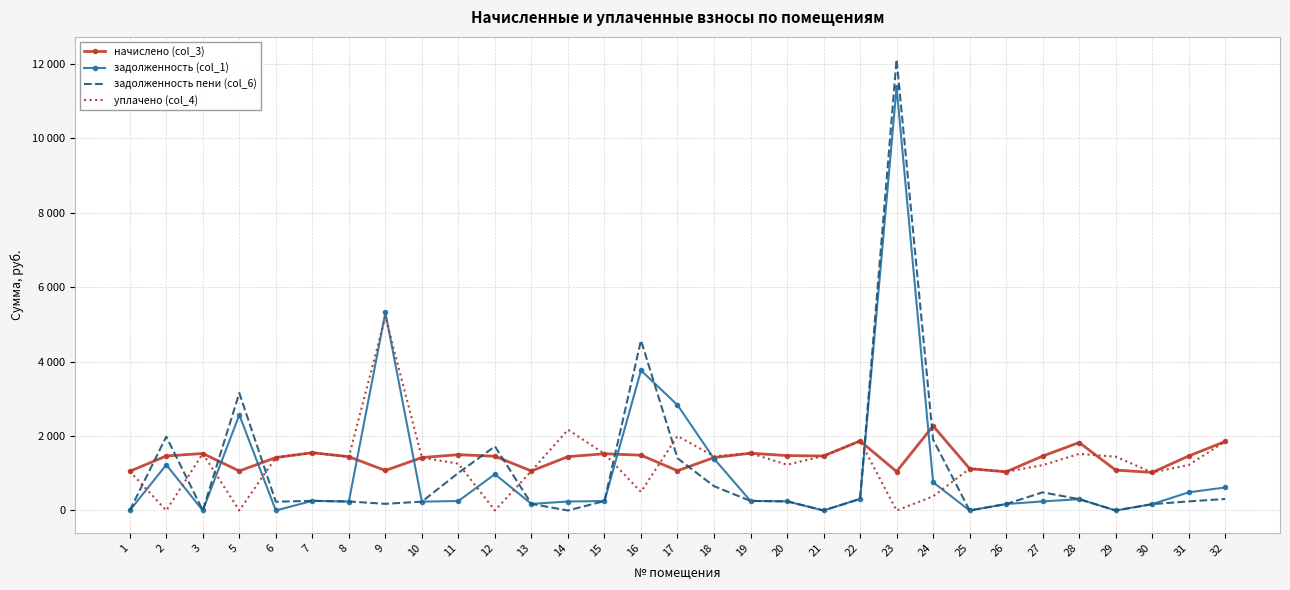

Reading right to left, transcribe all the data shown in this chart.

начислено (col_3): 32=1853.3	31=1463.7	30=1021.4	29=1084.6	28=1825.2	27=1460.2	26=1039.0	25=1123.2	24=2271.0	23=1046.0	22=1867.3	21=1463.7	20=1474.2	19=1537.4	18=1421.6	17=1067.0	16=1484.8	15=1523.3	14=1446.1	13=1060.0	12=1456.7	11=1498.8	10=1421.6	9=1074.1	8=1444.4	7=1551.4	6=1421.6	5=1060.0	3=1530.4	2=1463.7	1=1053.0
задолженность (col_1): 32=618.2	31=487.9	30=170.2	29=0.0	28=304.2	27=243.4	26=173.2	25=0.0	24=757.0	23=11366.2	22=311.2	21=0.0	20=245.7	19=256.2	18=1392.3	17=2831.7	16=3762.3	15=253.9	14=241.0	13=176.5	12=975.0	11=254.9	10=236.9	9=5319.0	8=240.4	7=258.6	6=0.0	5=2568.2	3=0.0	2=1226.9	1=0.0
задолженность пени (col_6): 32=308.9	31=243.9	30=170.2	29=0.0	28=304.2	27=486.7	26=173.2	25=0.0	24=1904.7	23=12114.4	22=311.2	21=0.0	20=245.7	19=256.2	18=652.3	17=1404.5	16=4569.1	15=253.9	14=0.0	13=176.3	12=1722.7	11=1010.2	10=236.9	9=179.0	8=242.2	7=258.6	6=236.1	5=3154.3	3=0.0	2=1983.8	1=0.0
уплачено (col_4): 32=1853.1	31=1221.2	30=1021.4	29=1444.2	28=1521.0	27=1216.8	26=1039.0	25=1123.2	24=379.2	23=0.0	22=1867.3	21=1463.7	20=1228.5	19=1537.4	18=1456.8	17=2000.0	16=500.0	15=1523.3	14=2169.2	13=1060.4	12=0.0	11=1256.0	10=1421.6	9=5203.6	8=1442.6	7=1551.8	6=1421.9	5=0.0	3=1530.4	2=0.0	1=1053.0